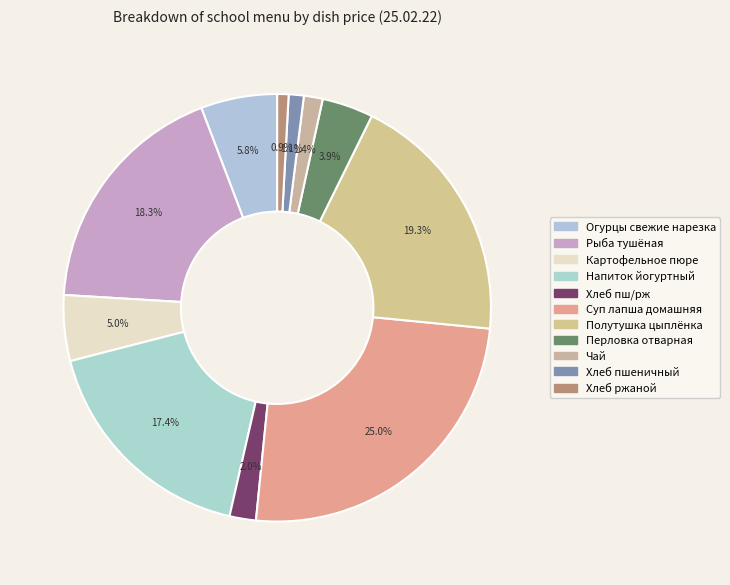

To the nearest percent, what portion does Перловка отварная represent?

4%